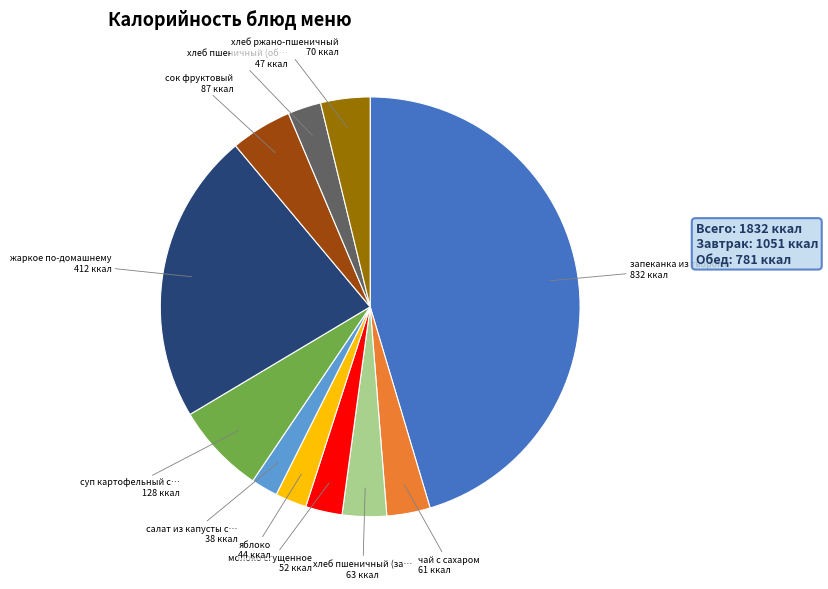

Is there a majority slice in this chart?

No